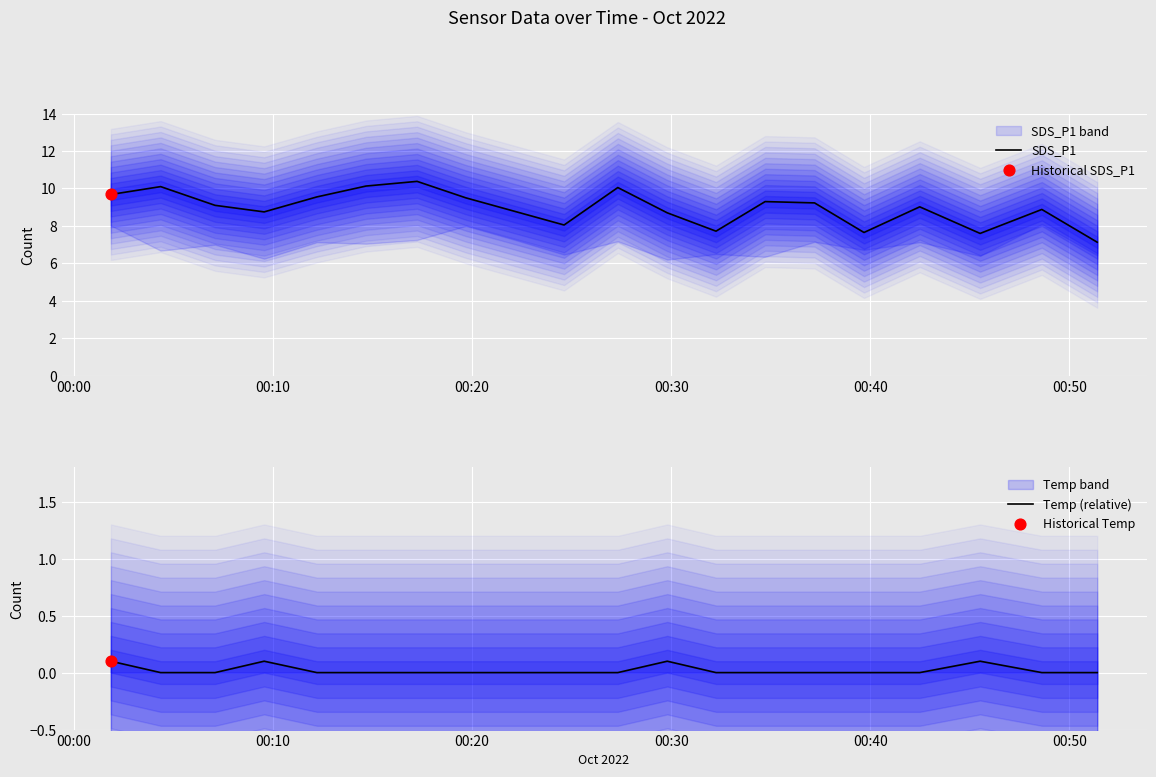

Is the value of Temp (relative) at 17 greater than the value of SDS_P1 at 13?

No